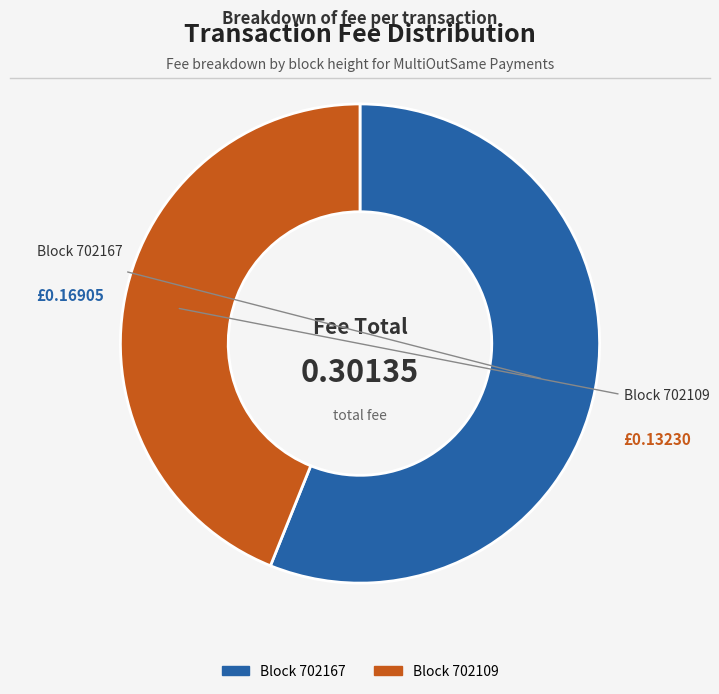

Is there a majority slice in this chart?

Yes